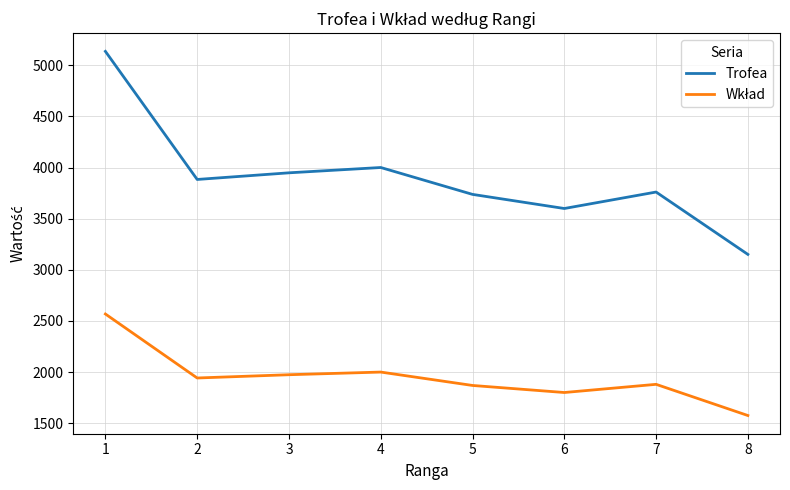

Which series changed the most between 1 and 4?

Trofea